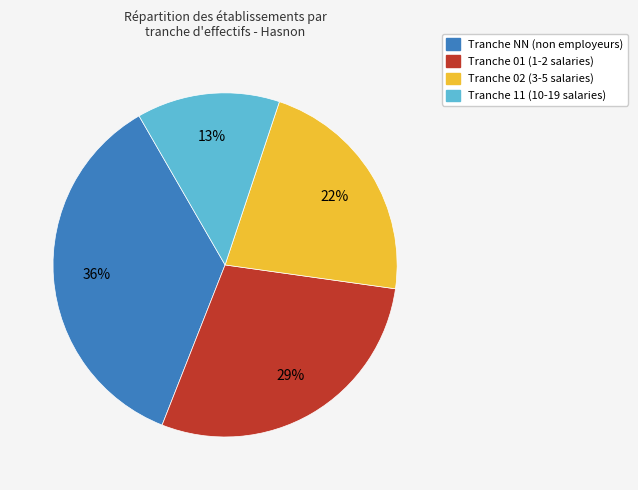

Is there a majority slice in this chart?

No